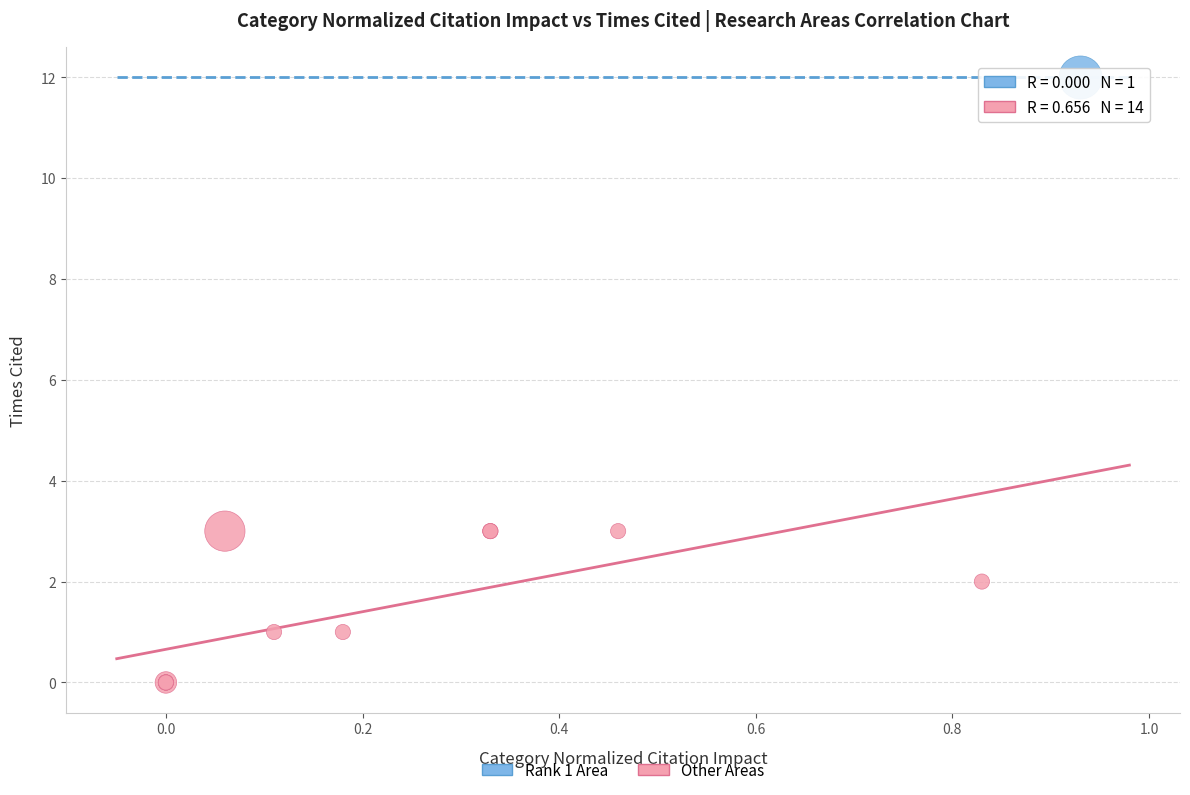

What are all the series names shown in the legend?

Rank 1 Area, Other Areas